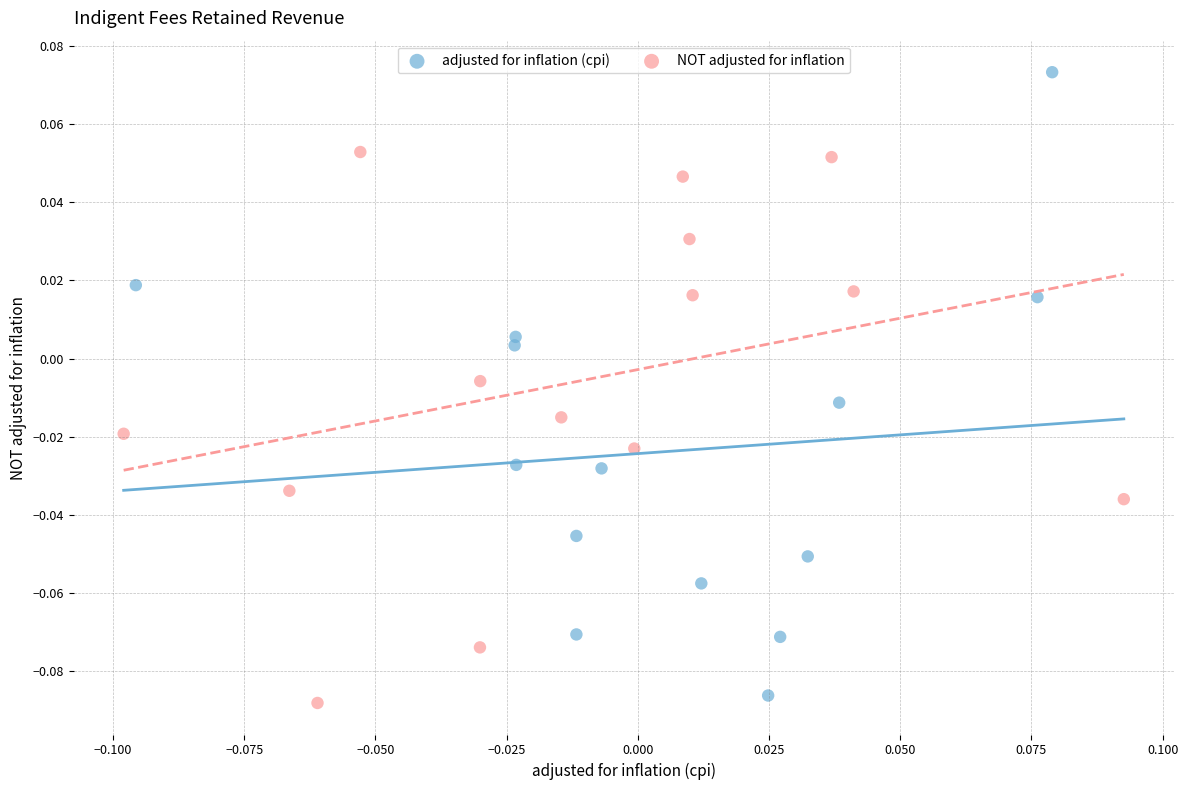

Which series contains the lowest Y value?

NOT adjusted for inflation